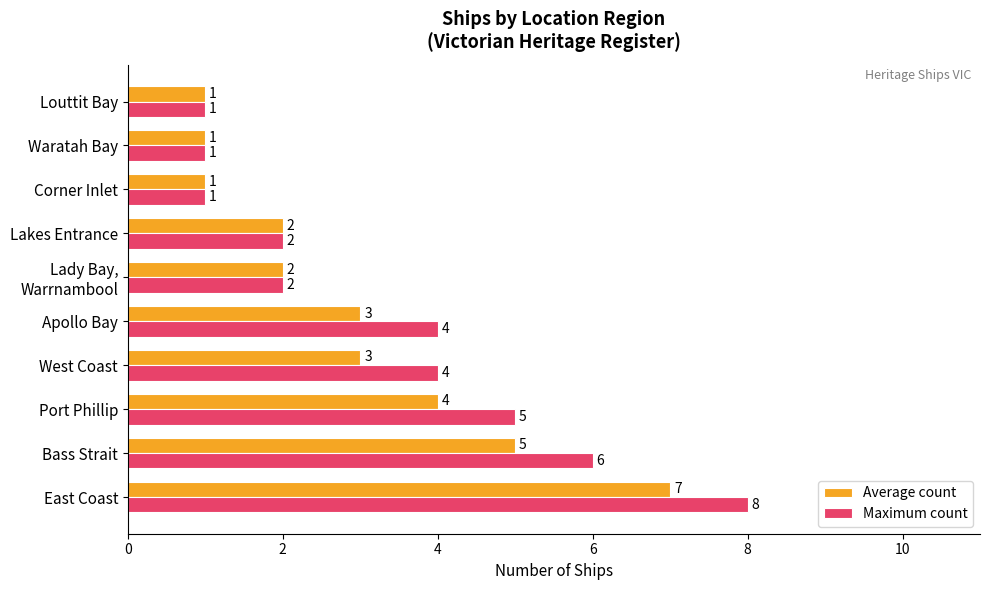

What is the total value across all series at Bass Strait?

11